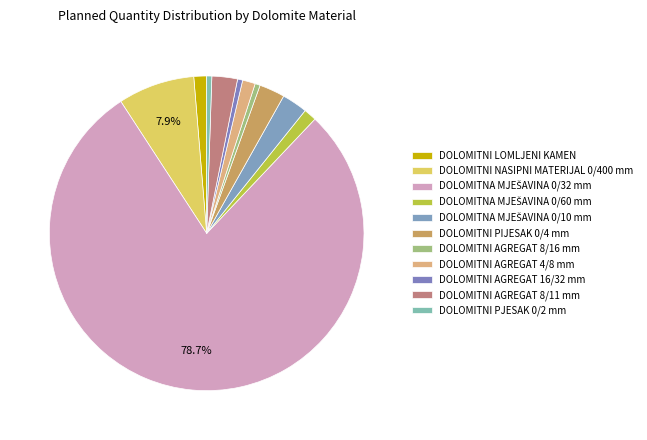

Does DOLOMITNI AGREGAT 4/8 mm account for over 50% of the chart?

No